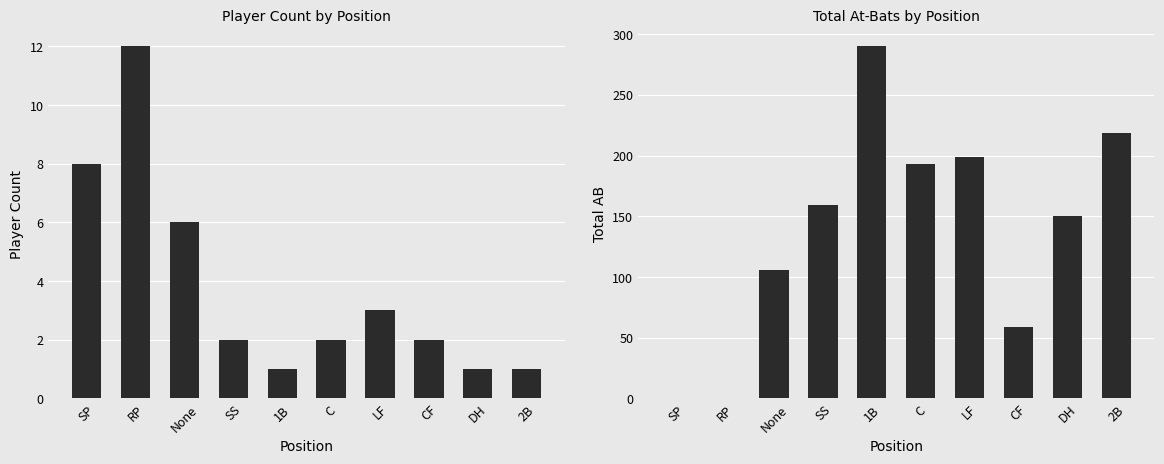

At how many categories does at least one series exceed 195?

3